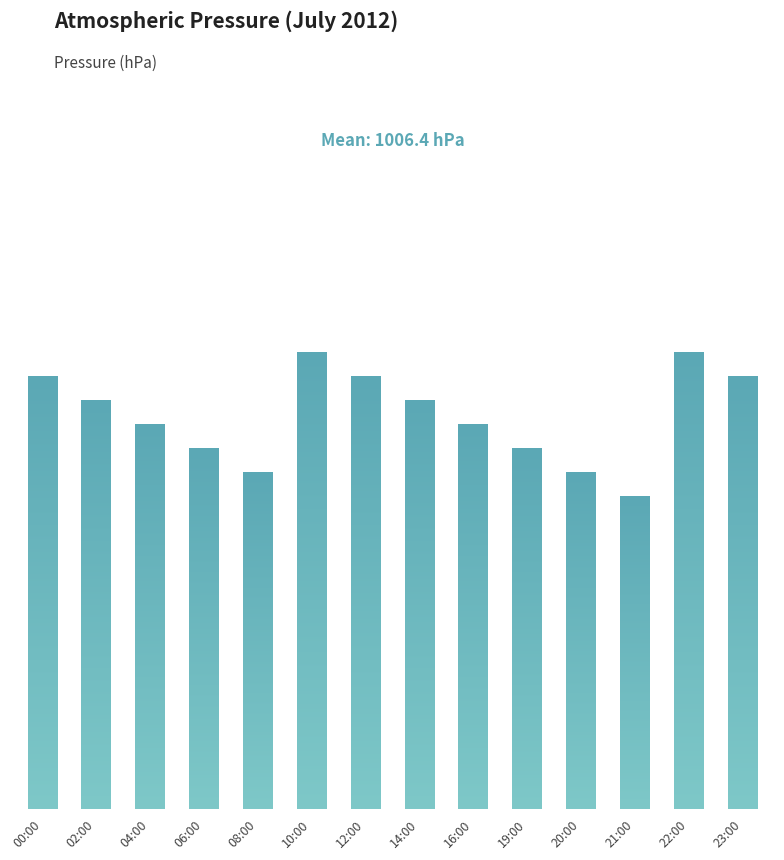

The value at 19:00 is 24. True or false?

False